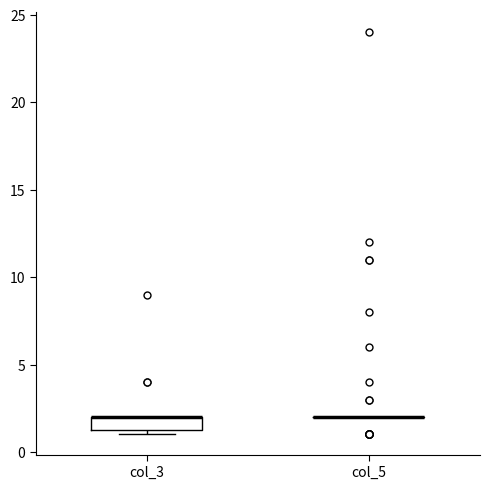

Which box is the tallest, from its lower edge to its upper edge?

col_3